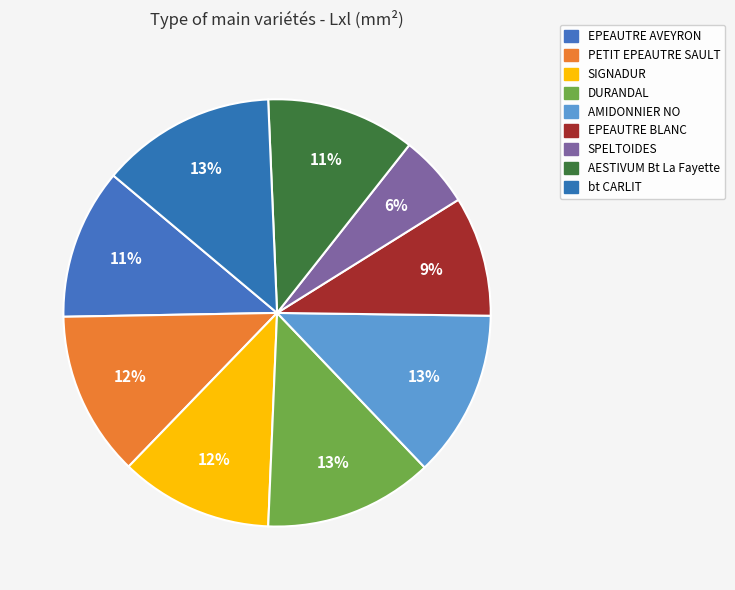

How many slices are in this pie chart?

9